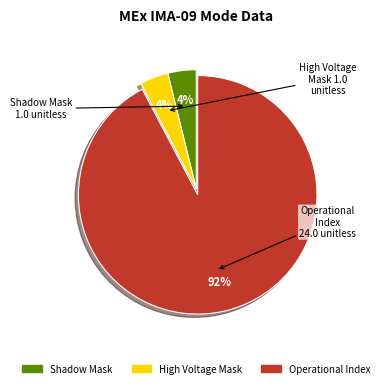

To the nearest percent, what is the difference between the largest and smallest slice percentages?

88%